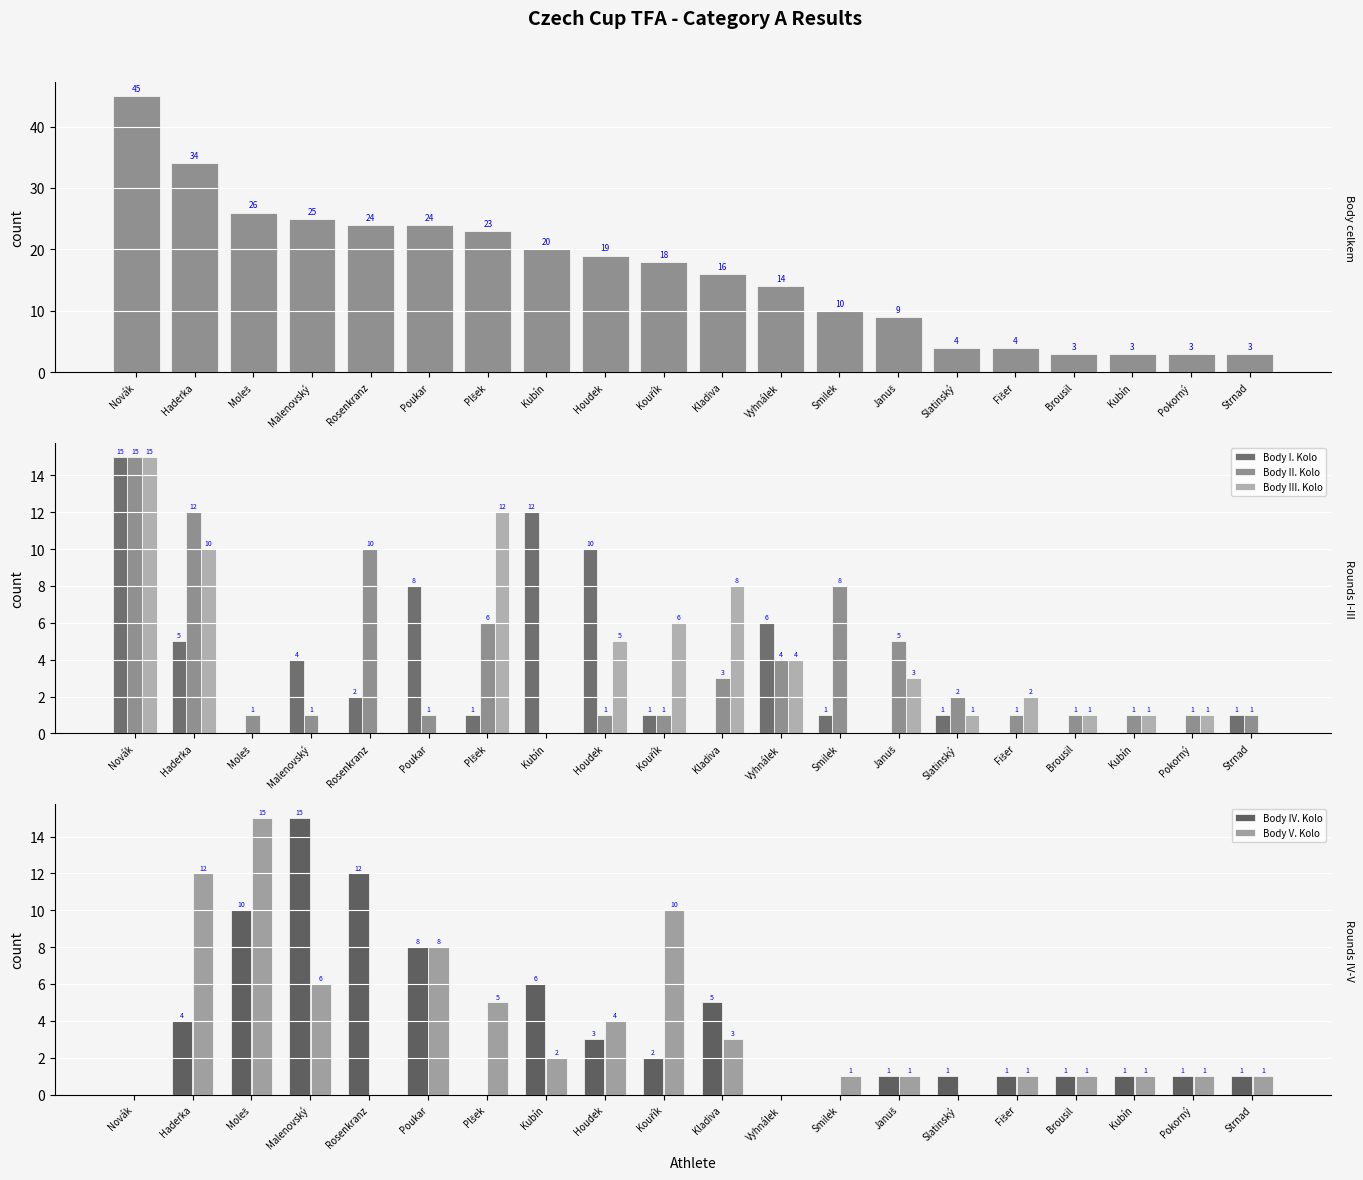

Which series has the largest total across all categories?

Body celkem